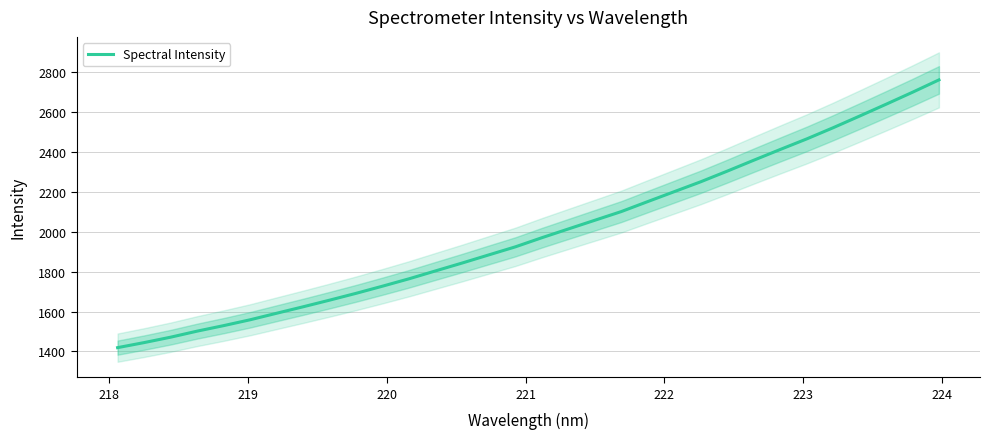

What is the minimum value for Spectral Intensity?

1419.0